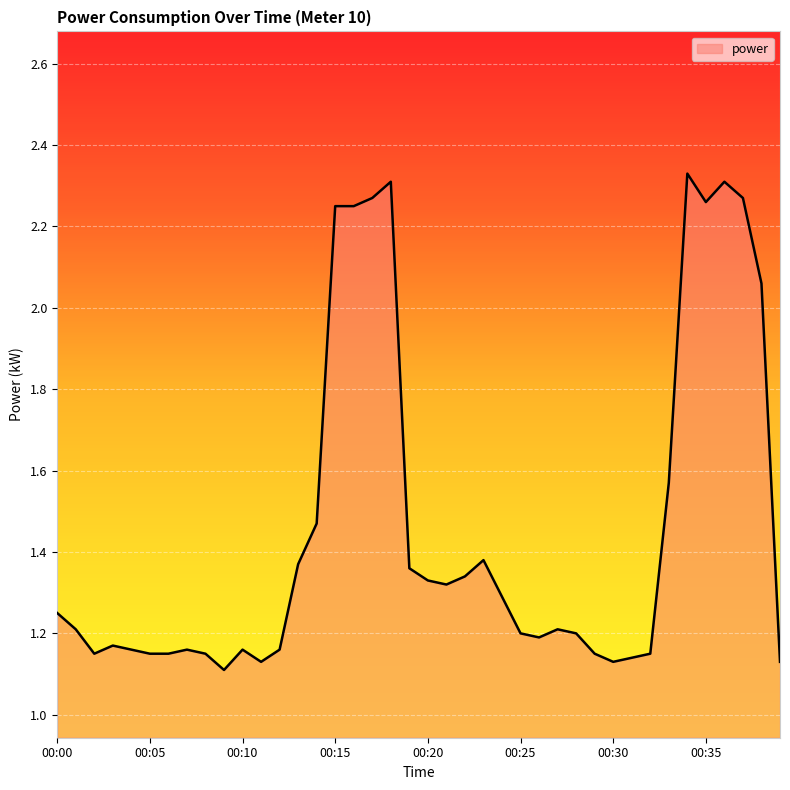

What is the value of the 32nd point from the left?

1.1